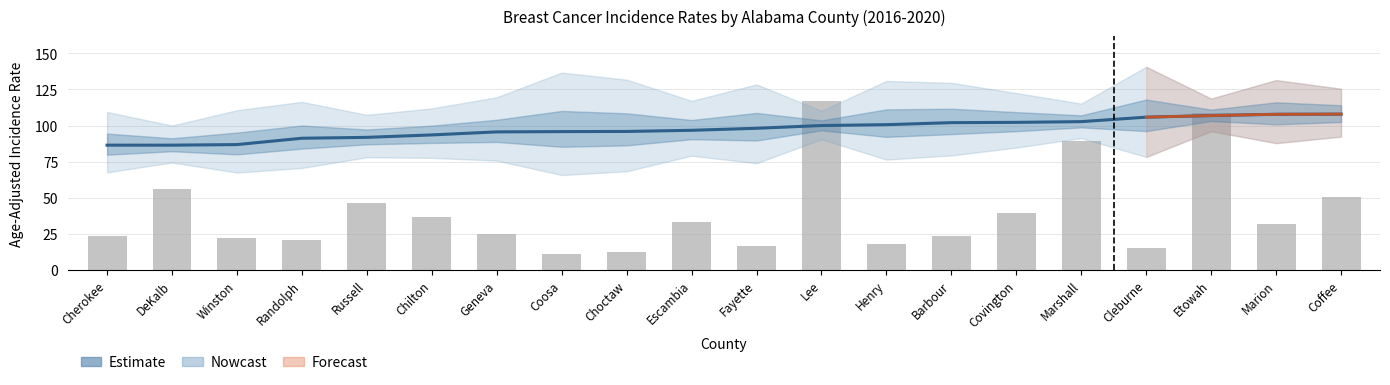

Rank the series by their average value, from lowest to highest.

Avg Annual Count (scaled), Age-Adjusted Rate